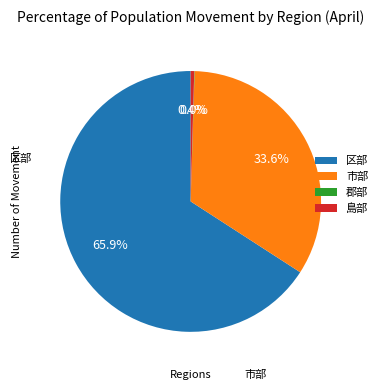

To the nearest percent, what is the average slice percentage?

25%